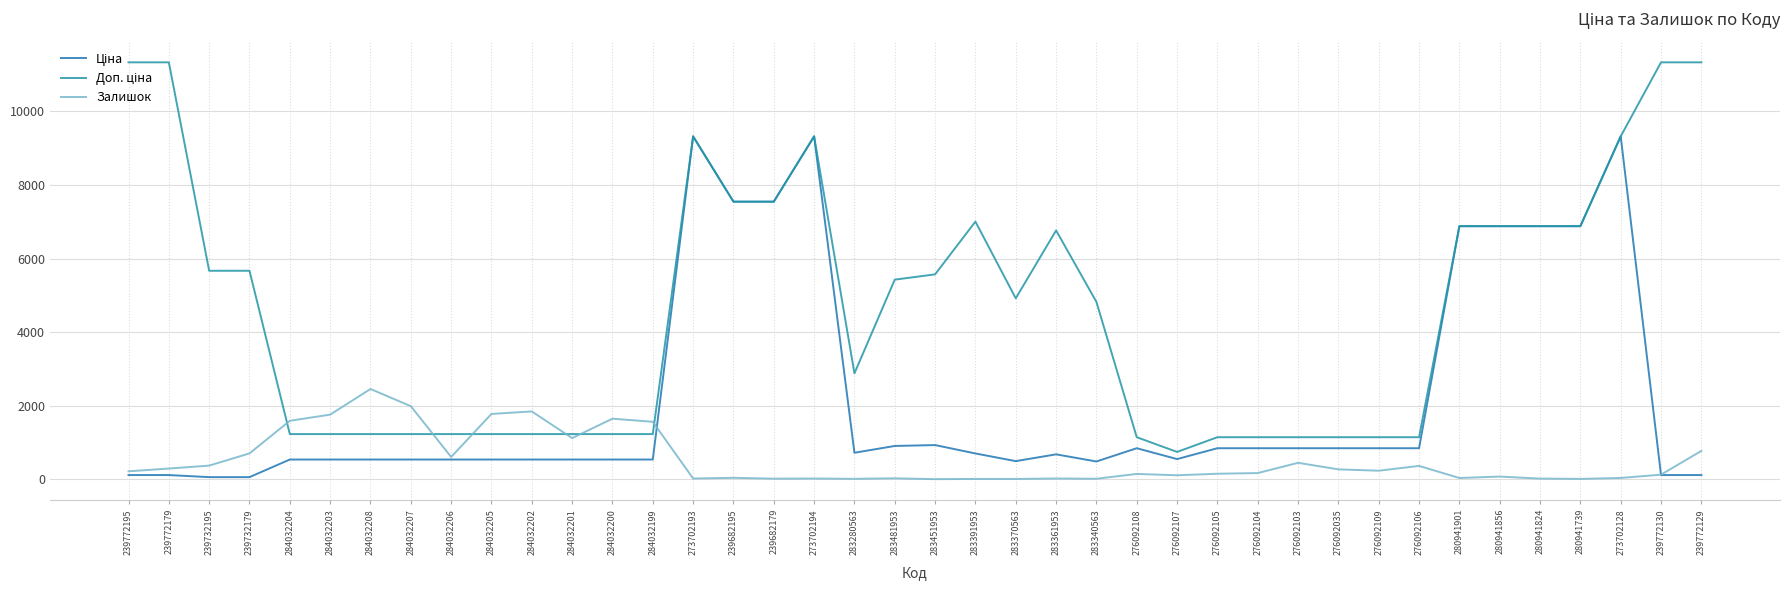

What is the maximum value for Залишок?

2453.0